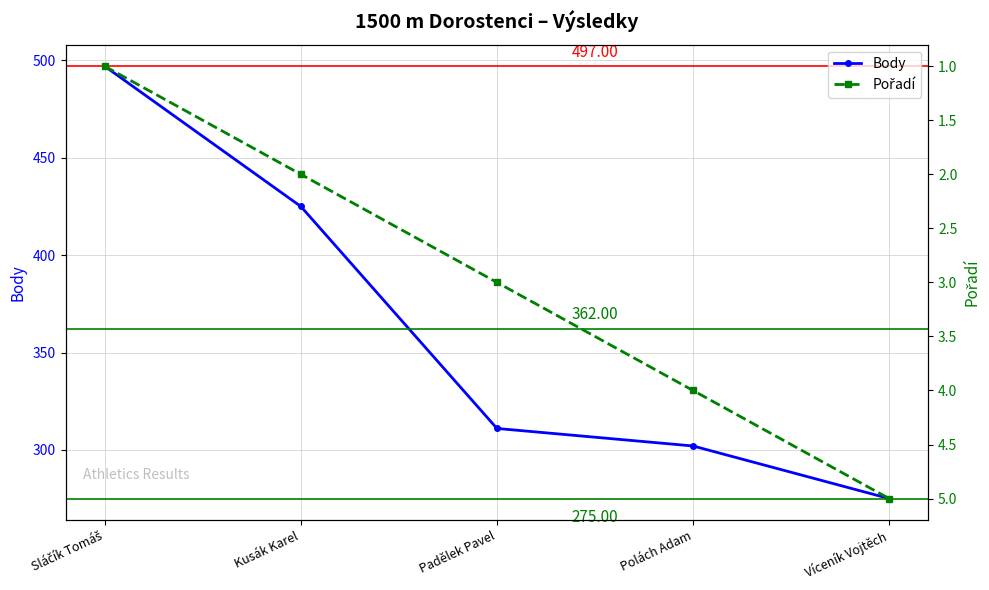

True or false: Body has more than 1 points higher than both neighbors.

False